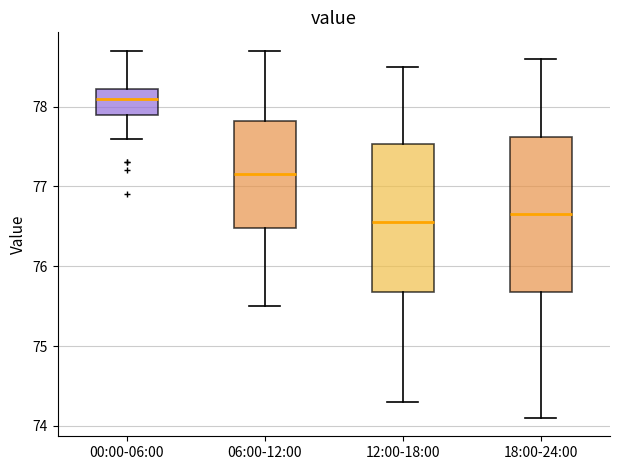

Which box has the lowest median line?

12:00-18:00